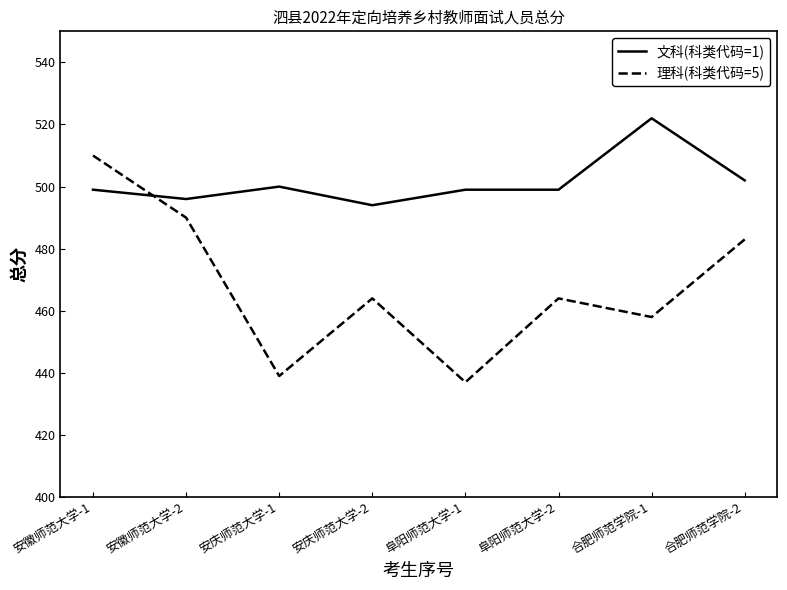

Reading right to left, extract all data points from this chart.

文科(科类代码=1): 502	522	499	499	494	500	496	499
理科(科类代码=5): 483	458	464	437	464	439	490	510